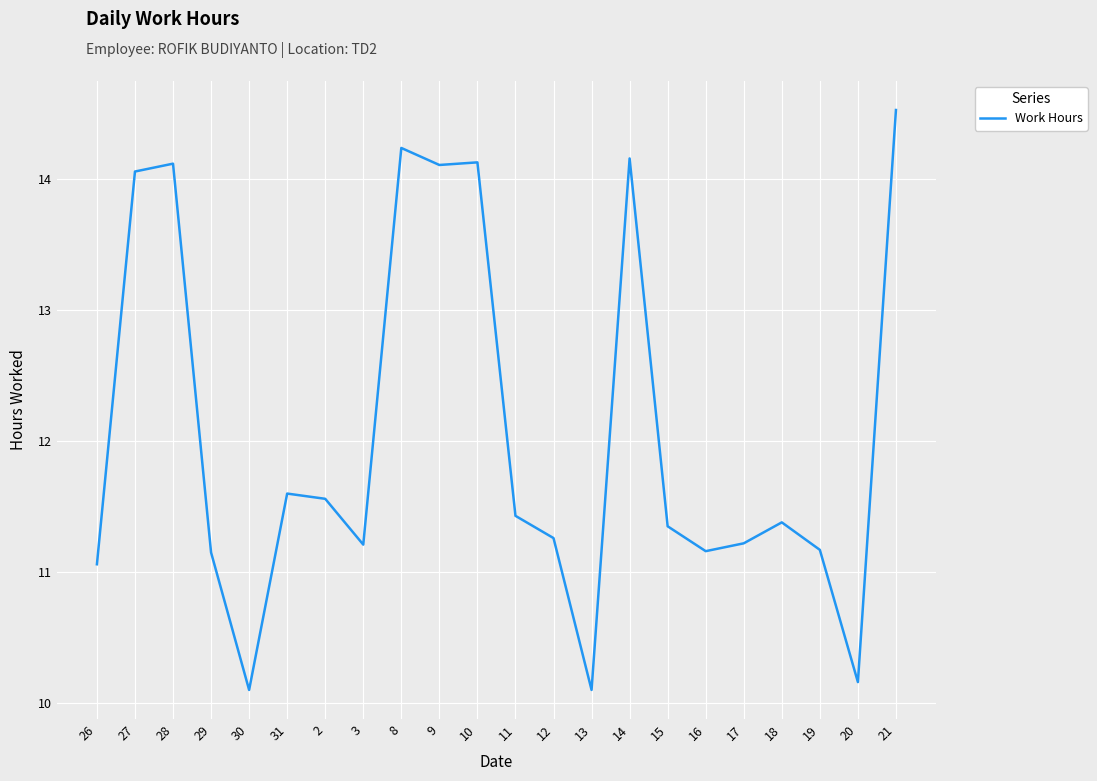

Does the chart display data point markers on the line(s)?

No